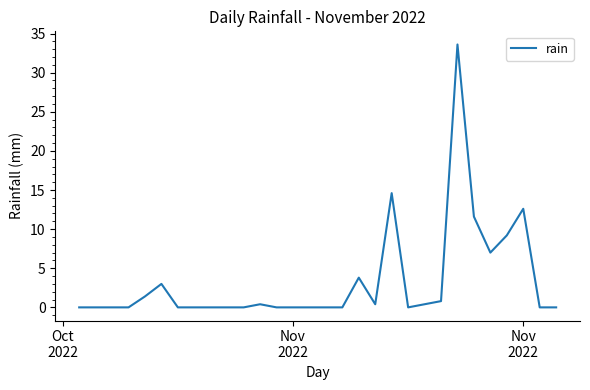

What is the difference between the maximum and minimum values?

33.6